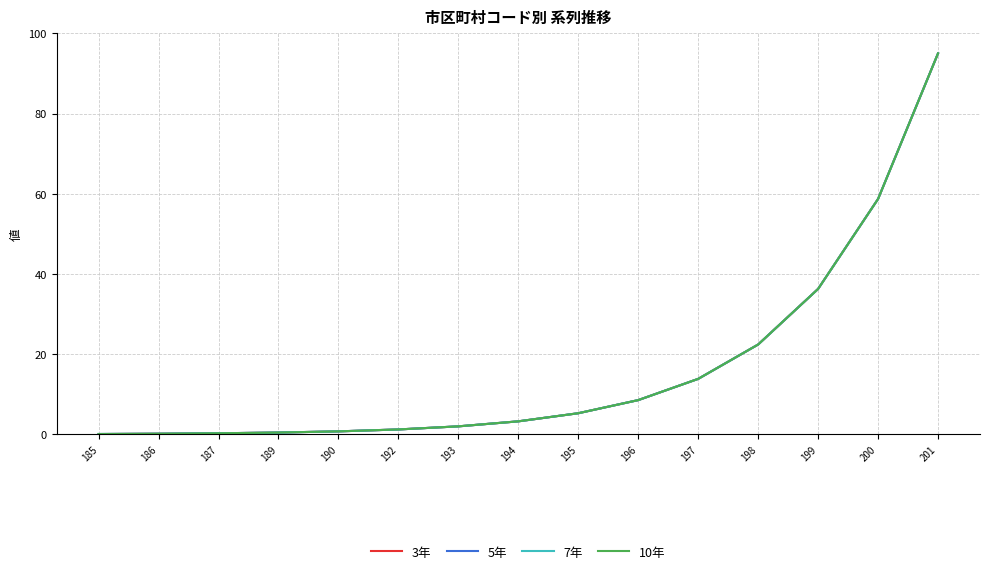

Read the 10年 value at 195.

5.3